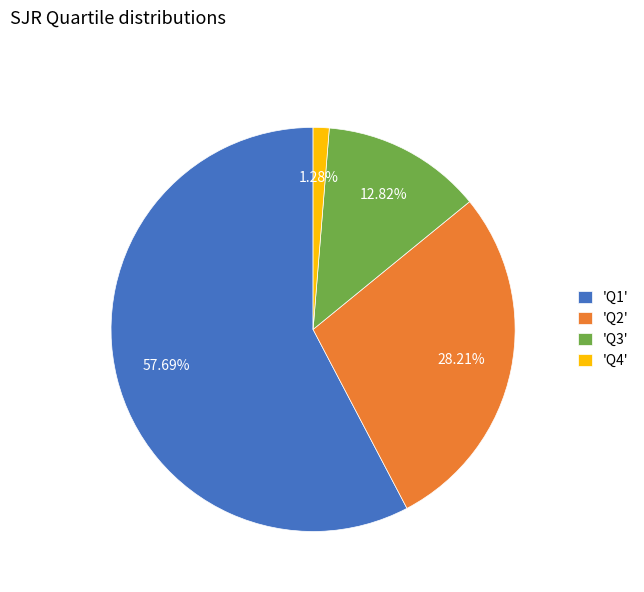

Does 'Q1' account for over 50% of the chart?

Yes